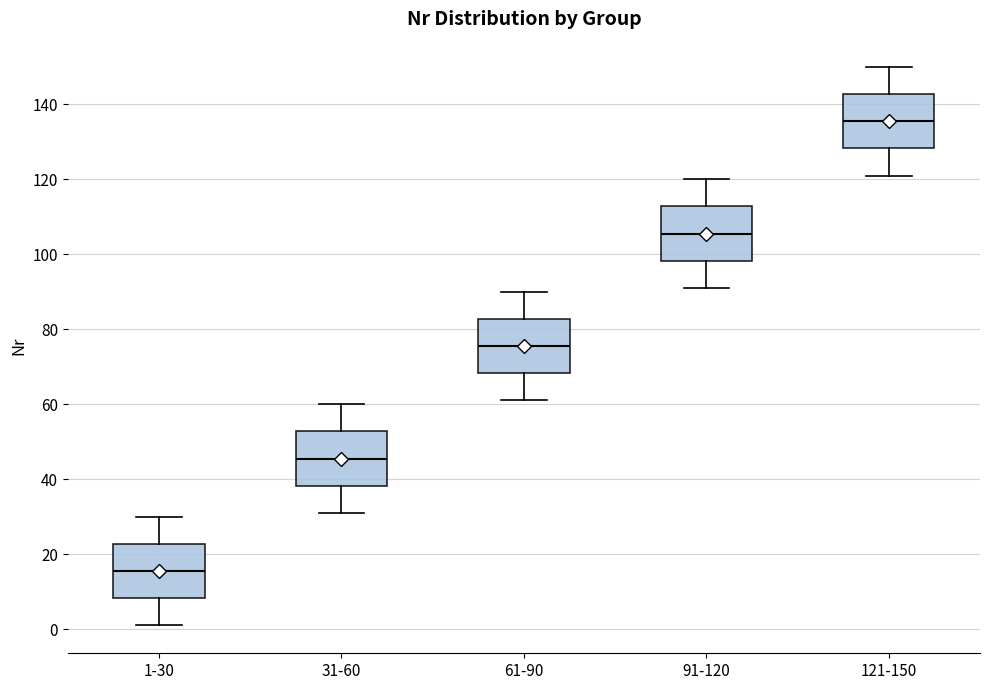

Which box has the lowest median line?

1-30